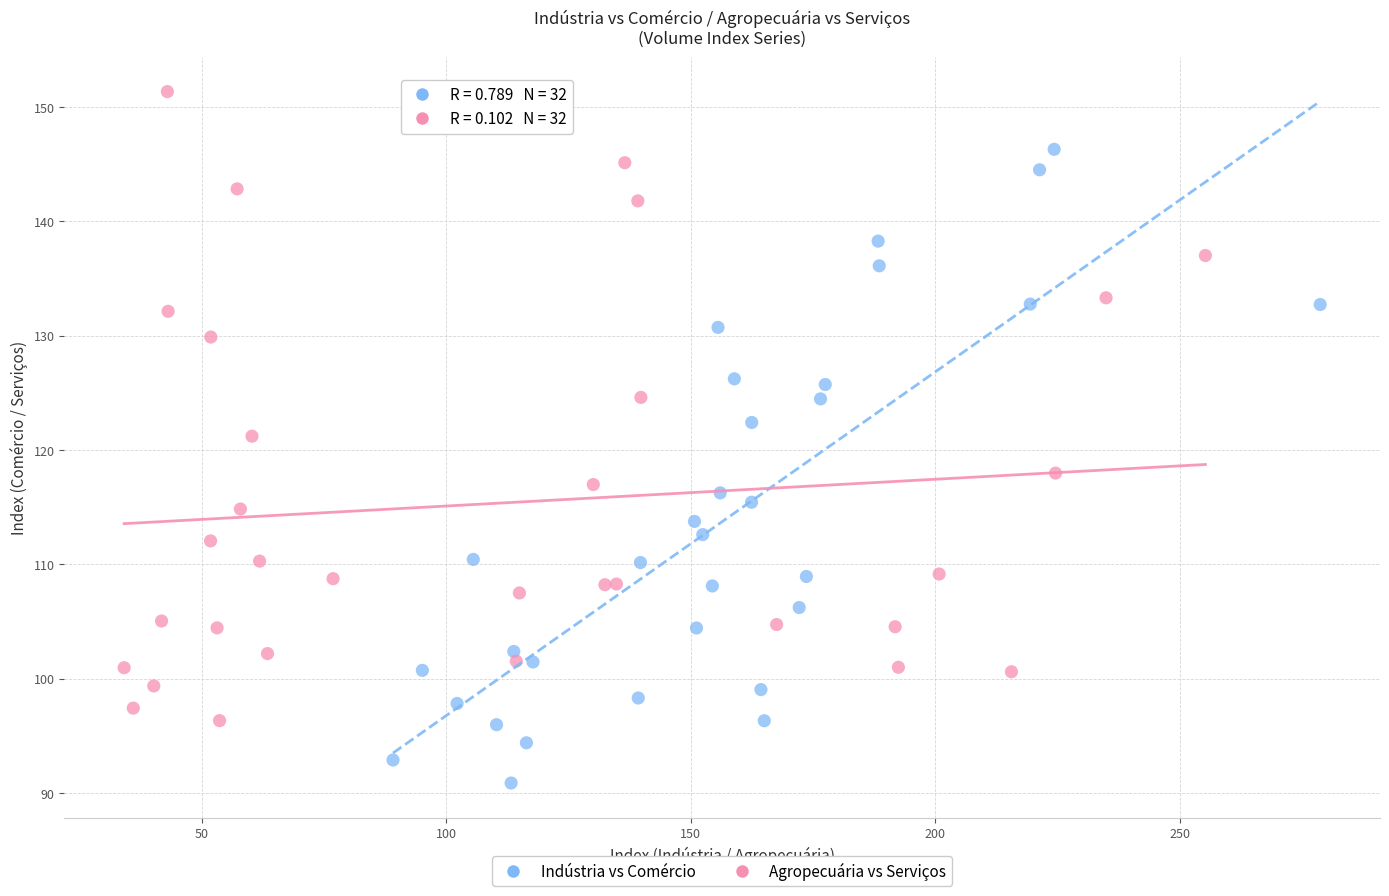

Which series reaches the minimum Y coordinate?

Indústria vs Comércio